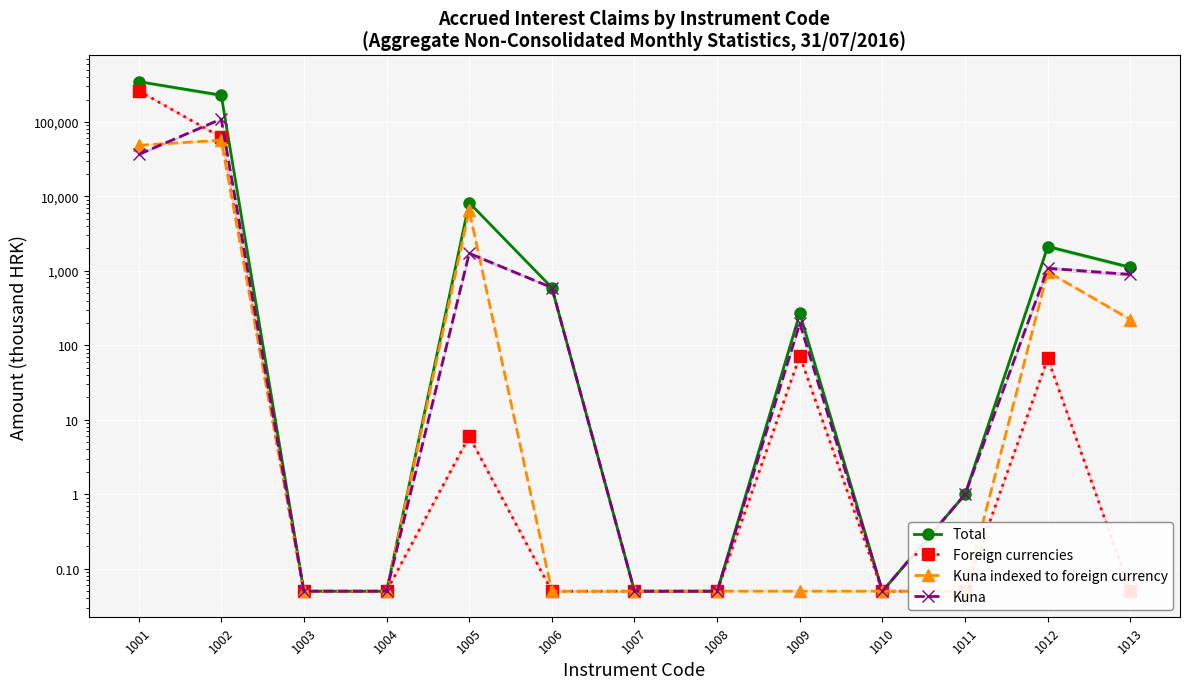

Does the chart display data point markers on the line(s)?

Yes